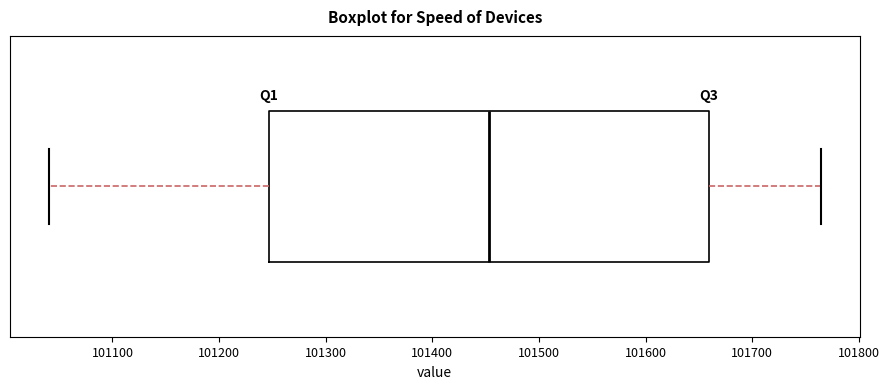

Where does the left whisker of the box end on the x-axis? The values are not printed on the chart, so give them approximately, as read against the axis.

101040